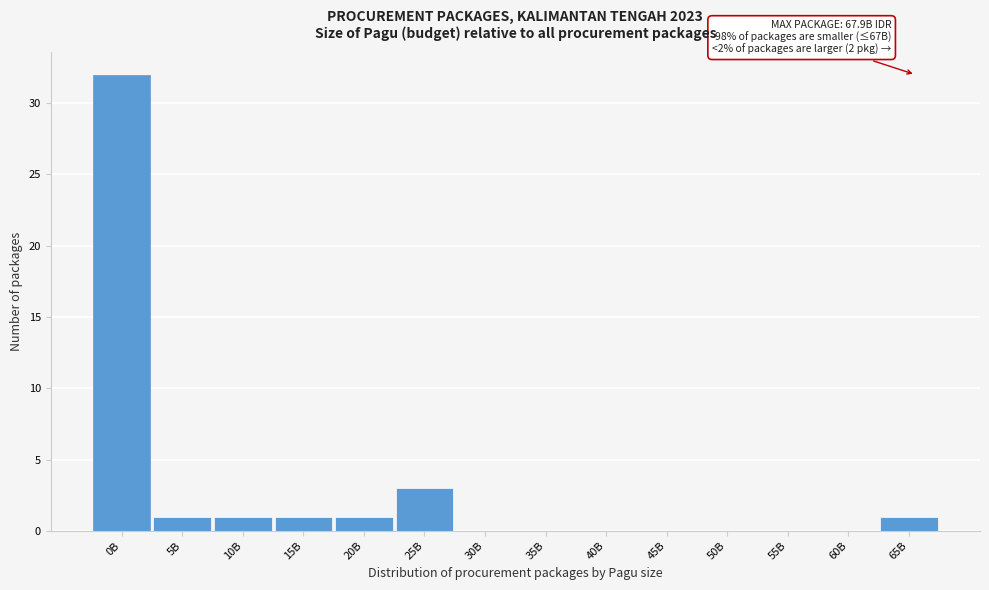

Reading left to right, list all the values displayed in this chart.

0B=32	5B=1	10B=1	15B=1	20B=1	25B=3	30B=0	35B=0	40B=0	45B=0	50B=0	55B=0	60B=0	65B=1